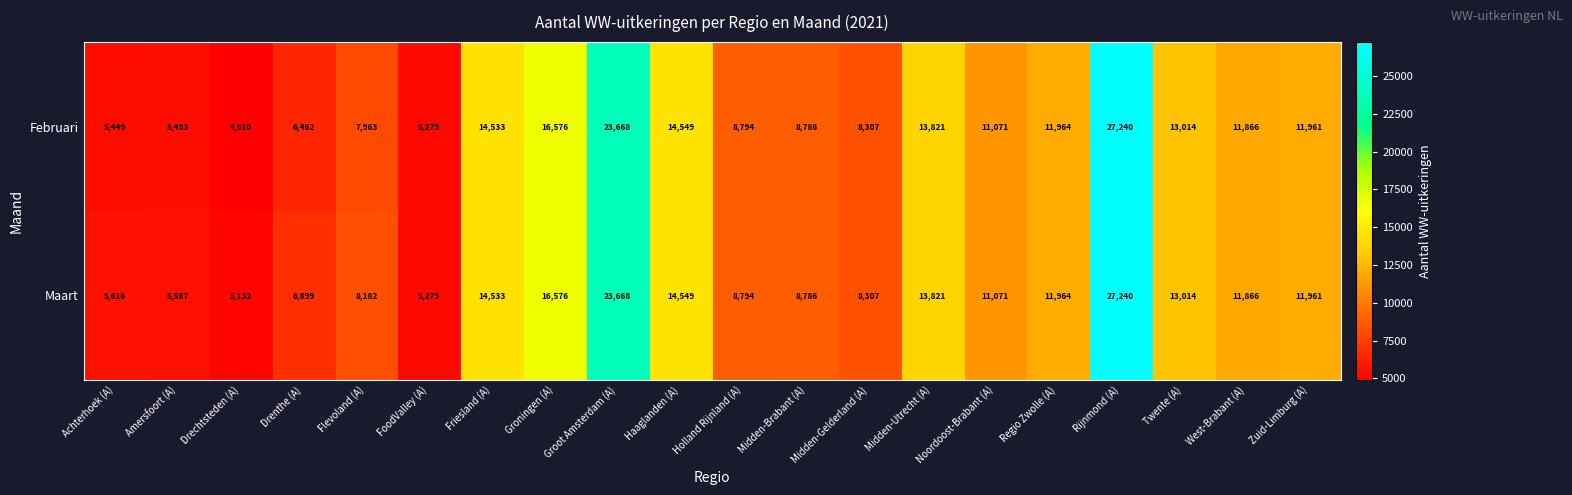

List the labels in order of Maart value, largest first.

Rijnmond (A), Groot Amsterdam (A), Groningen (A), Haaglanden (A), Friesland (A), Midden-Utrecht (A), Twente (A), Regio Zwolle (A), Zuid-Limburg (A), West-Brabant (A), Noordoost-Brabant (A), Holland Rijnland (A), Midden-Brabant (A), Midden-Gelderland (A), Flevoland (A), Drenthe (A), Achterhoek (A), Amersfoort (A), FoodValley (A), Drechtsteden (A)